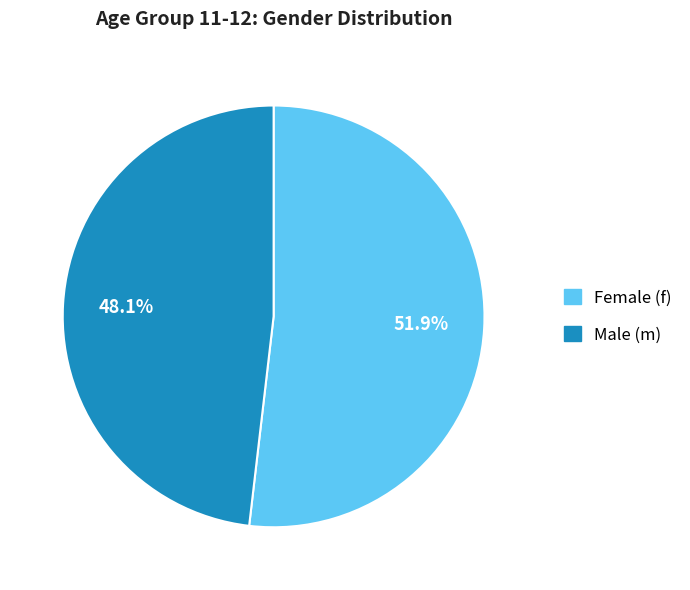

Count the number of slices in the pie.

2